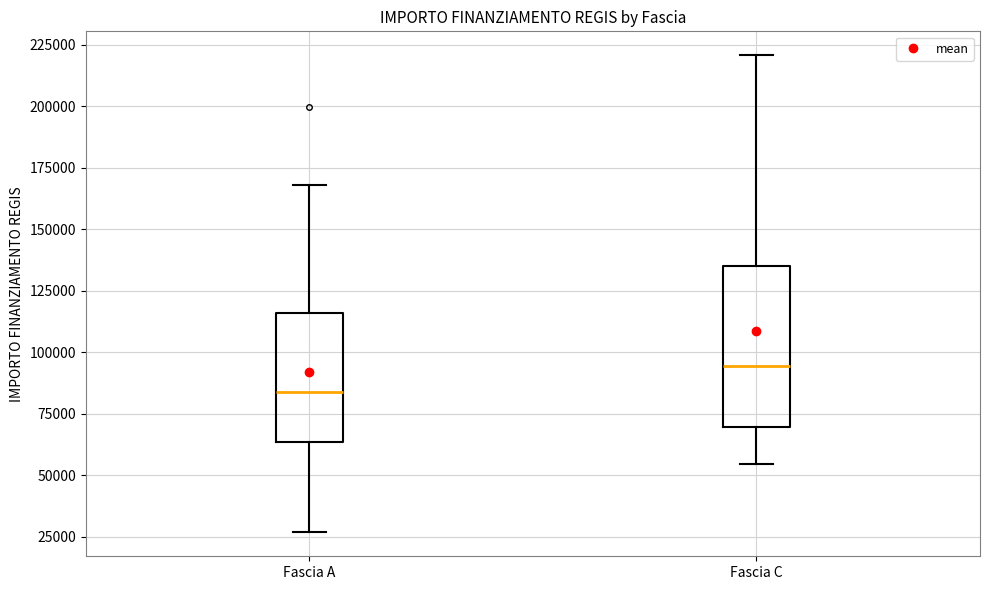

Where does the upper whisker of the box for Fascia A end on the y-axis? The values are not printed on the chart, so give them approximately, as read against the axis.

170000